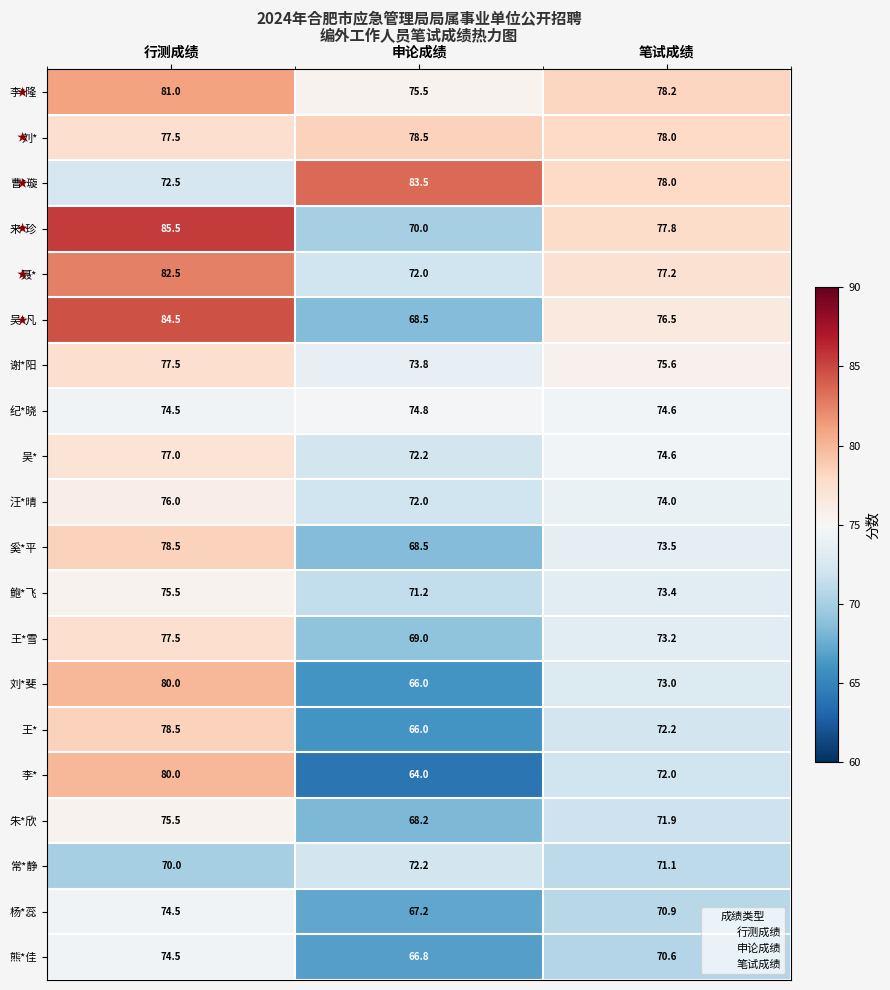

What is the spread (max minus min) of values at 申论成绩?

19.5